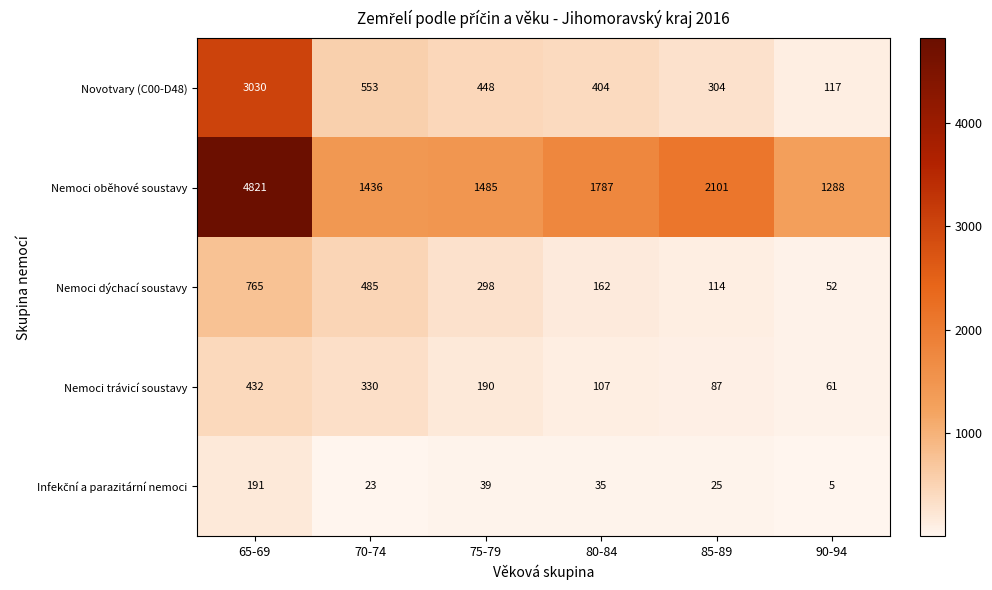

At how many categories does at least one series exceed 816?

6